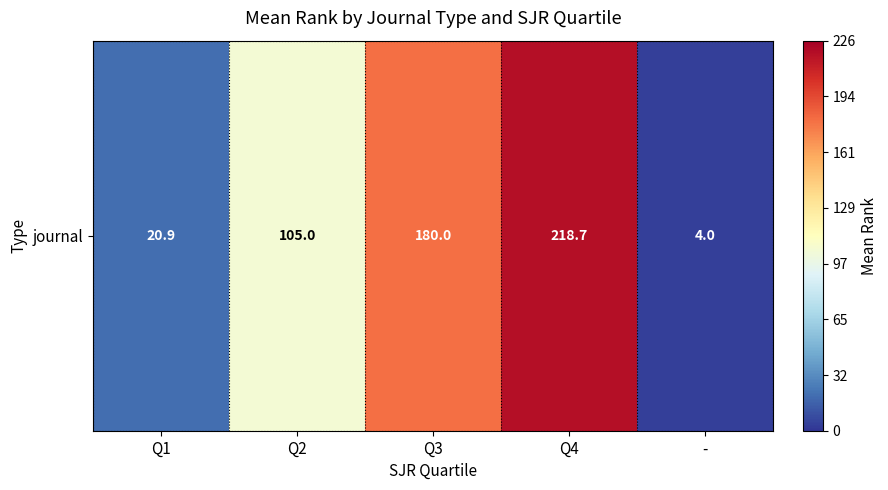

The chart shows a value of 4.0 at -. True or false?

True